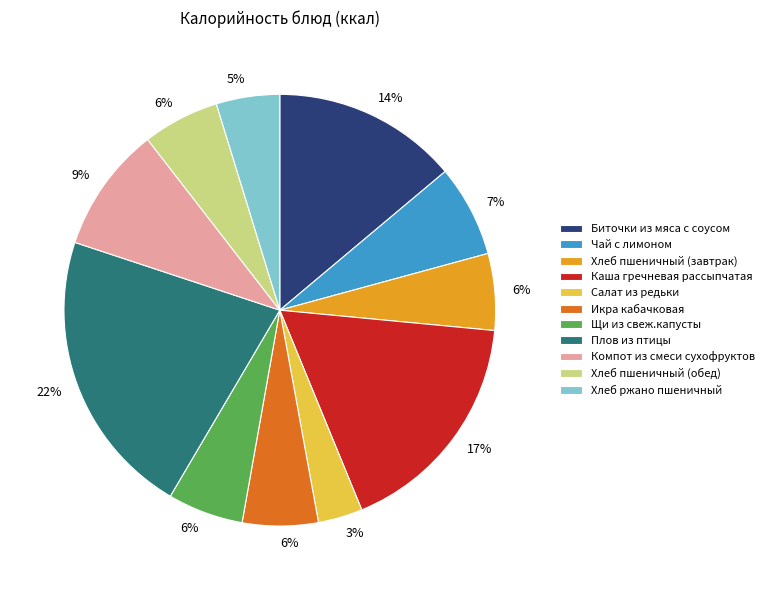

Combined, do Чай с лимоном and Плов из птицы account for over 50%?

No